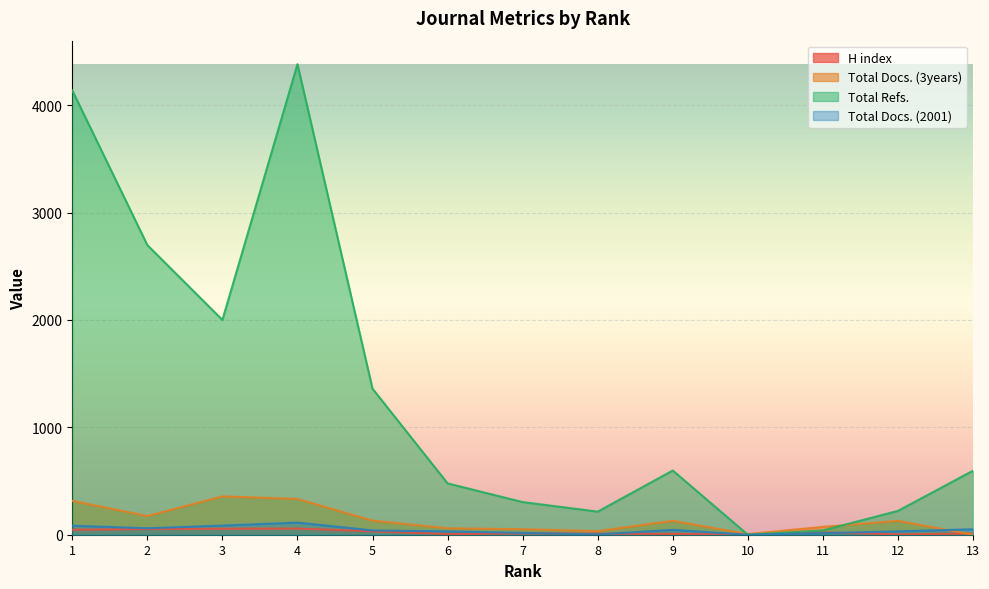

Between 4 and 6, which series saw the biggest shift?

Total Refs.